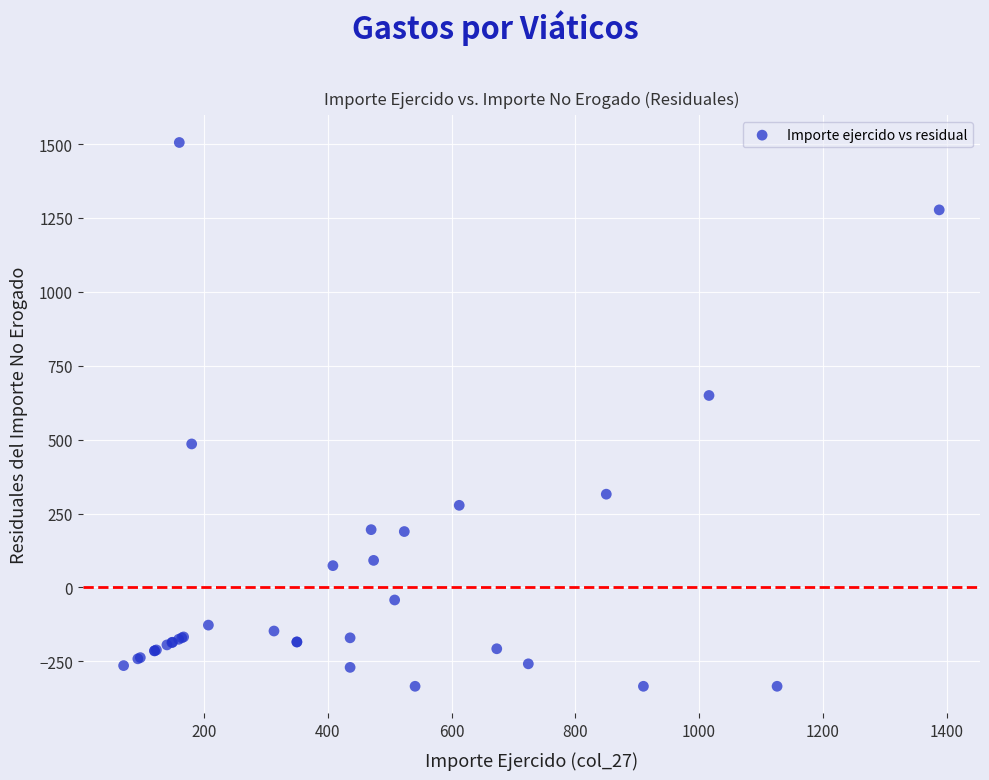

What Y value in the scatter plot is closest to 585?

649.5